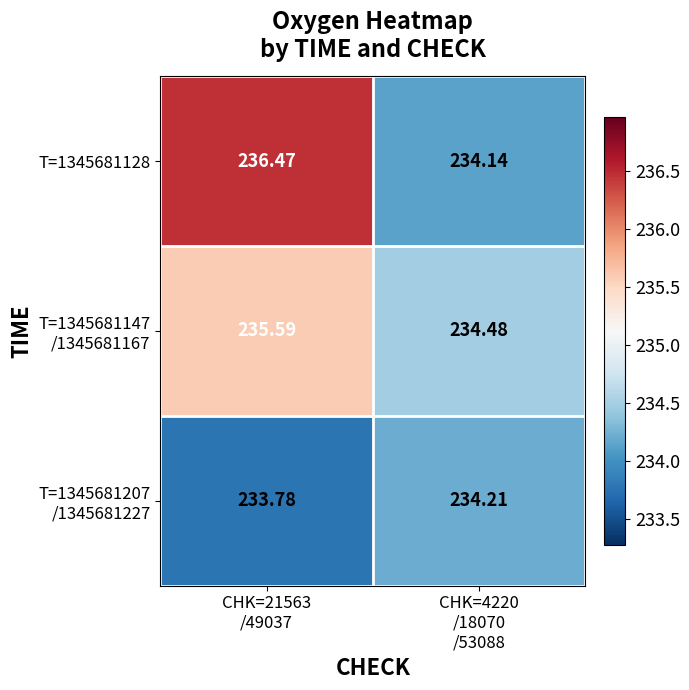

What is the minimum value shown in the chart?

233.8